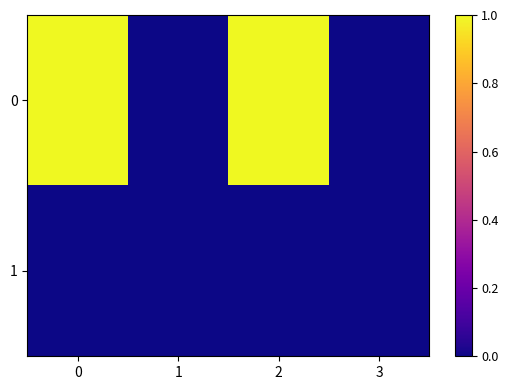

Reading left to right, list all the values displayed in this chart.

0: 0=1.0	1=0.0	2=1.0	3=0.0
1: 0=0.0	1=0.0	2=0.0	3=0.0